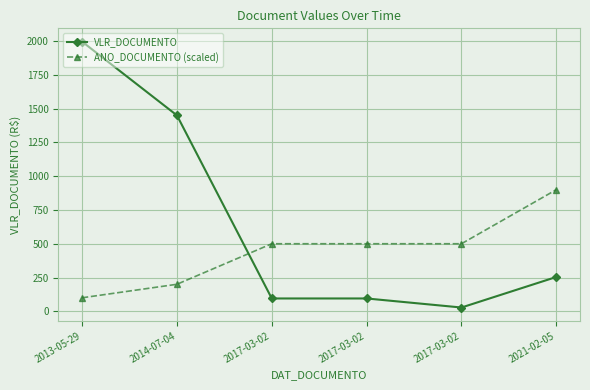

Does the chart have visible grid lines?

Yes